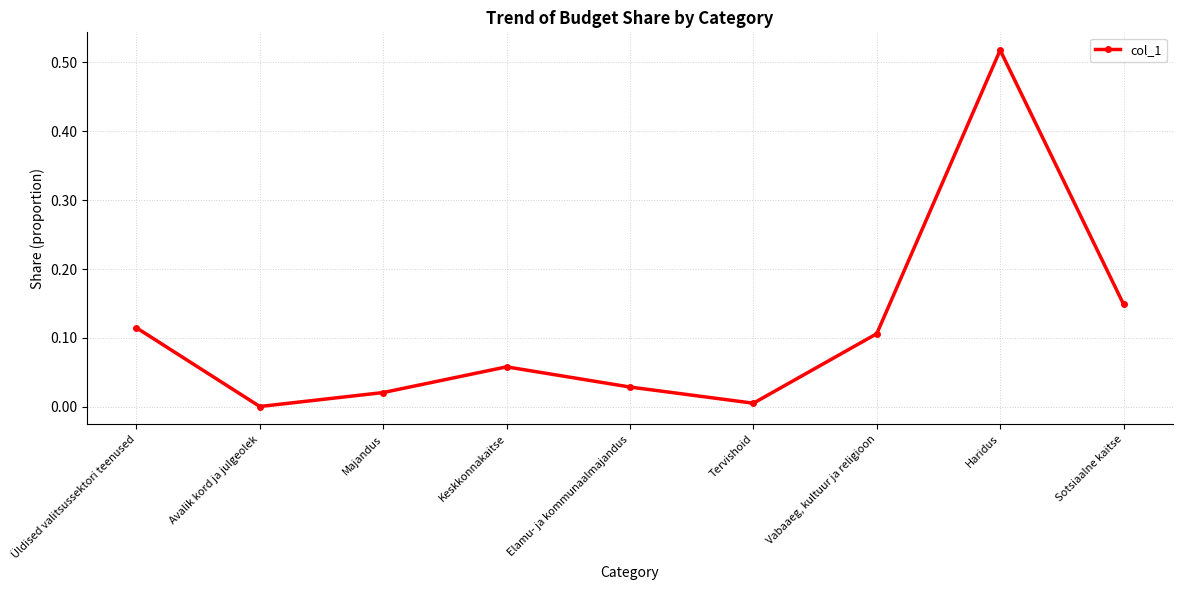

What is the sum of all values?

1.0